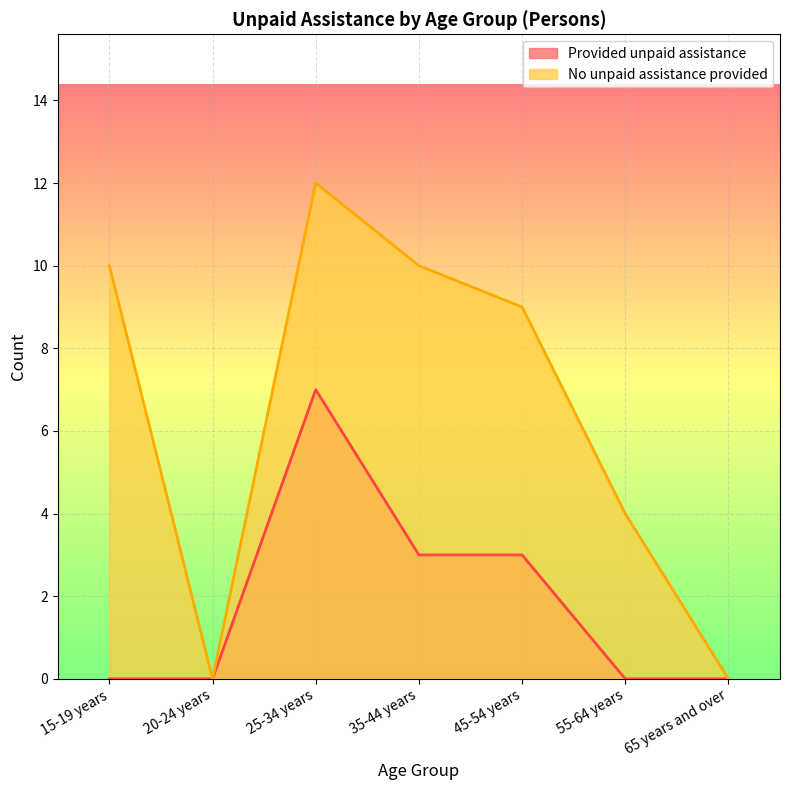

True or false: No unpaid assistance provided has a value of 4 at 15-19 years.

False